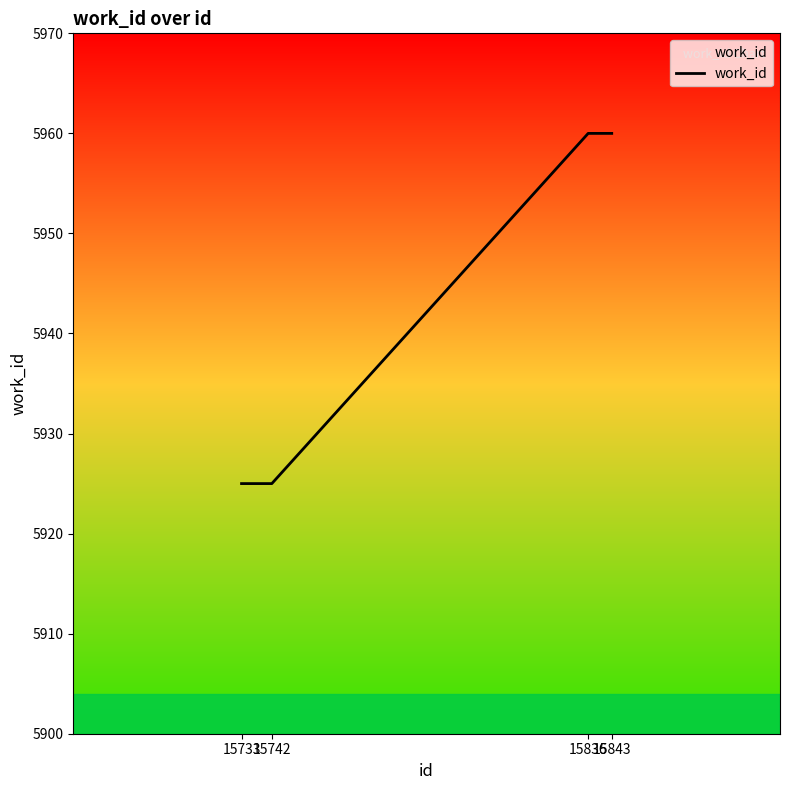

What is the greatest value displayed?

5960